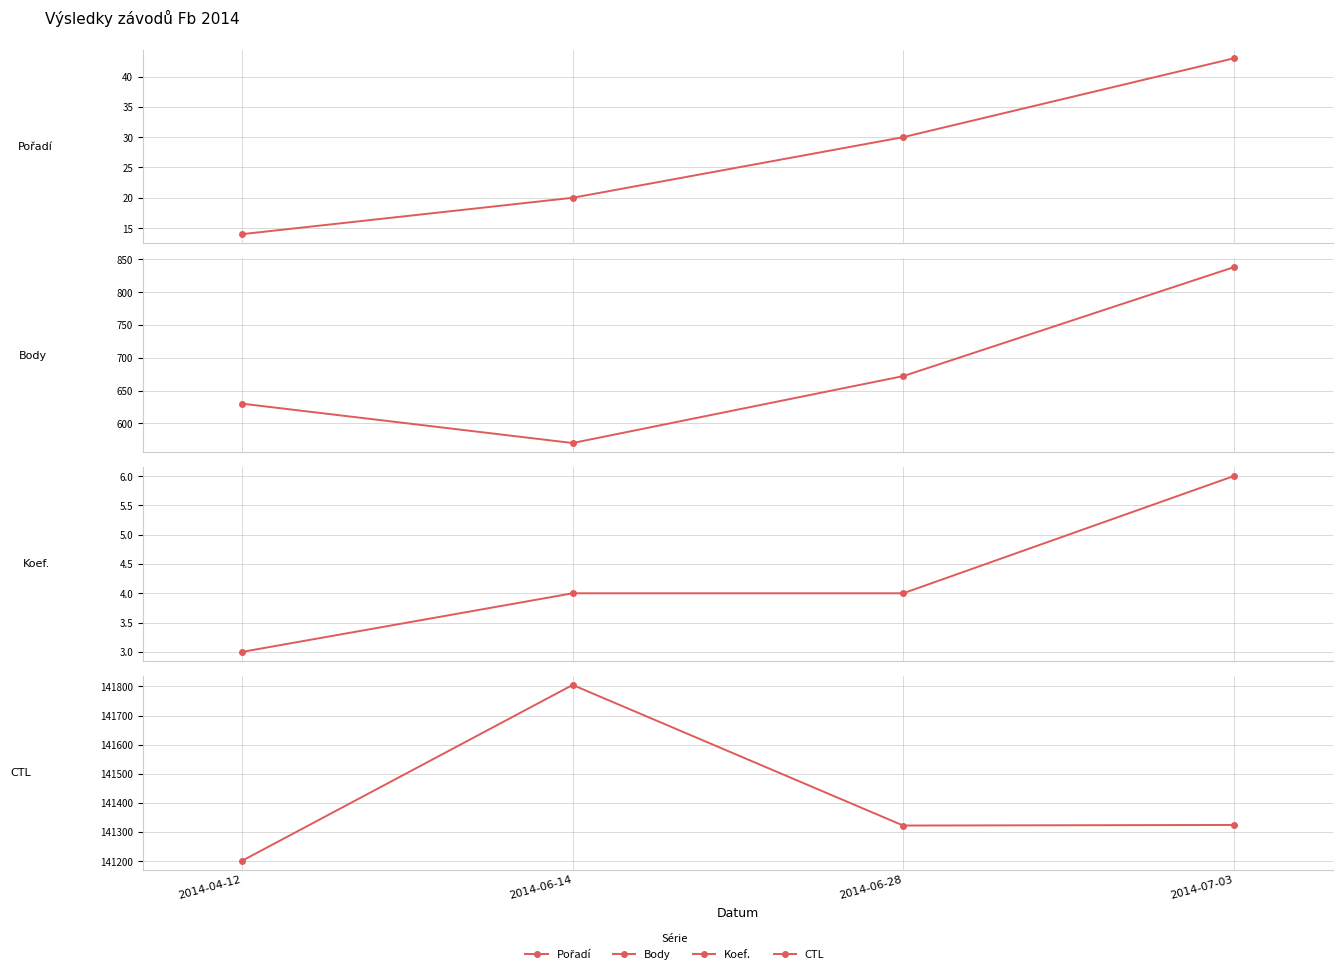

At how many categories does at least one series exceed 64751?

4